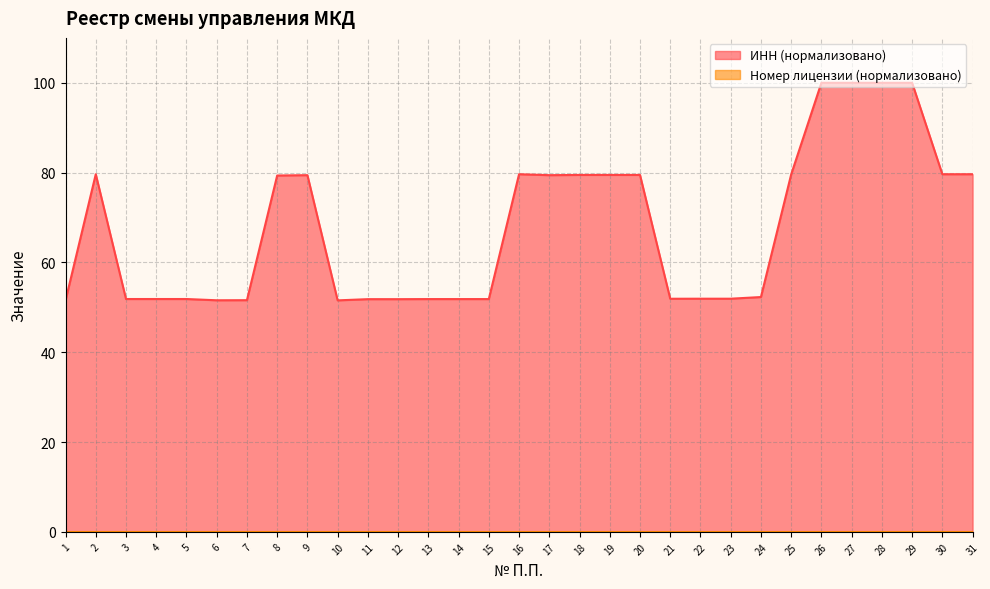

How many lines are shown in the chart?

2